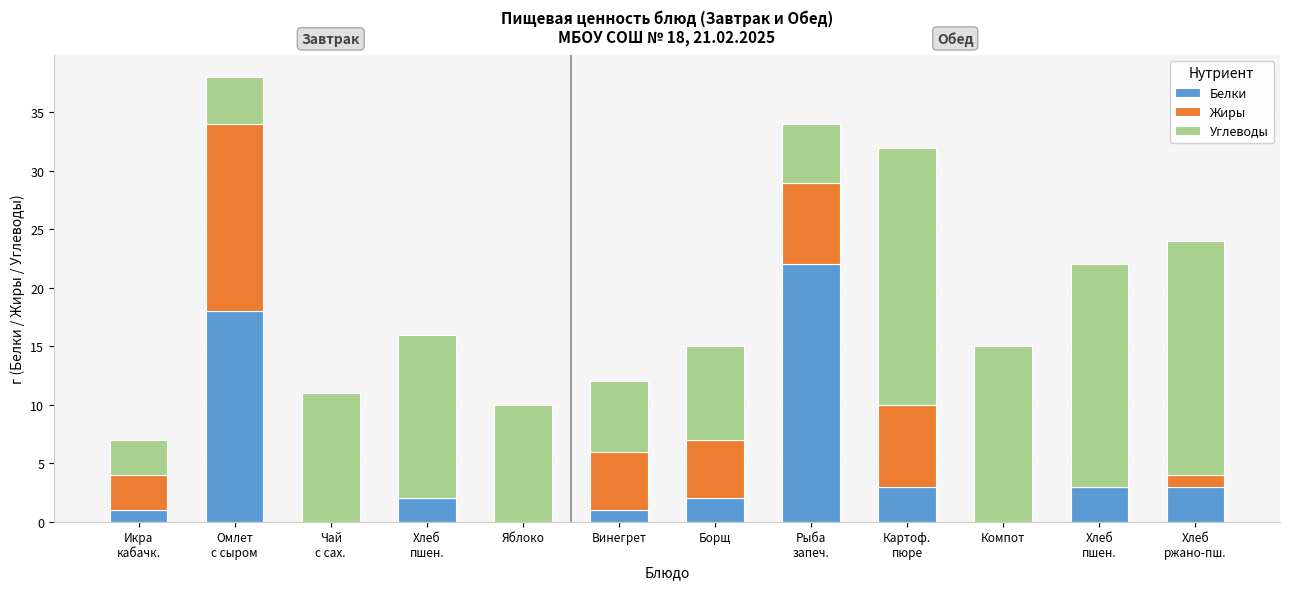

Between Рыба
запеч. and Хлеб
ржано-пш., which series saw the biggest shift?

Белки